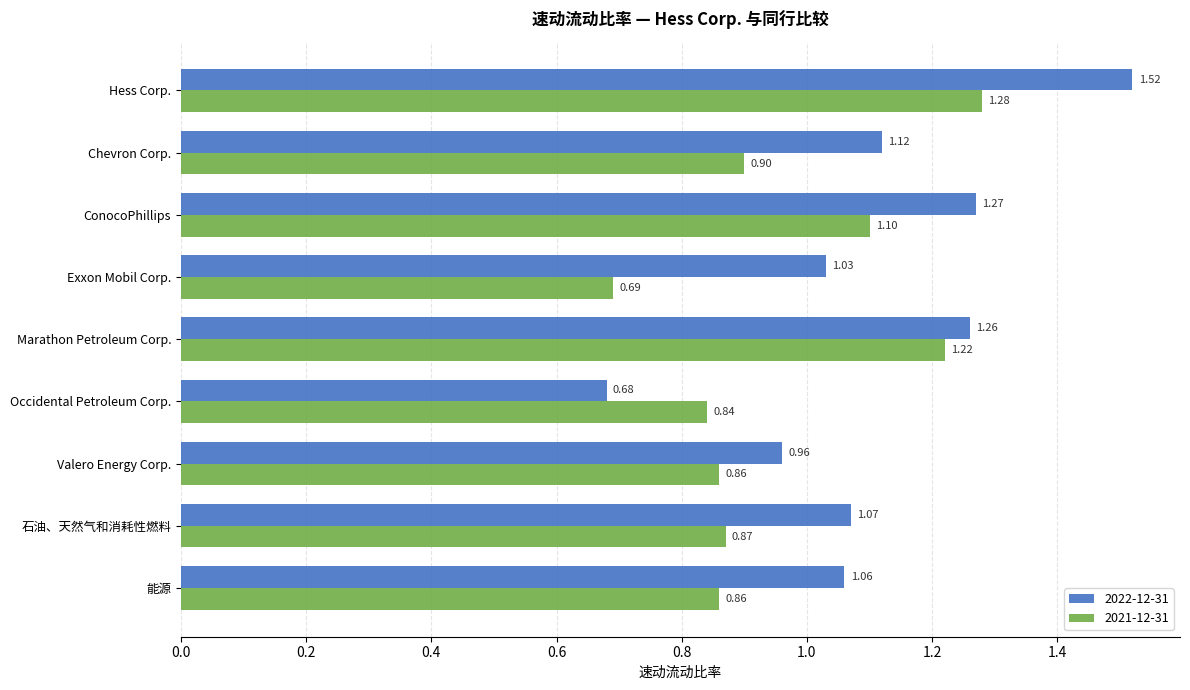

Where is 2021-12-31 nearest to the value 0?

Exxon Mobil Corp.